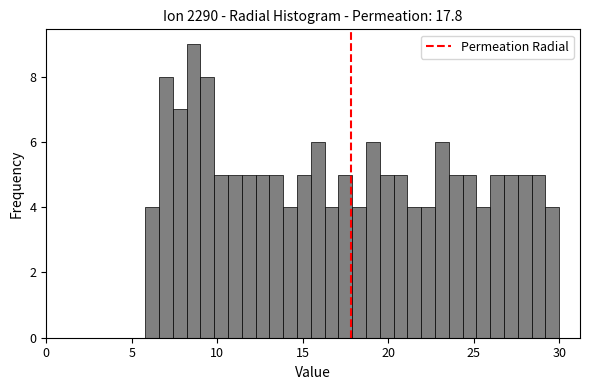

Around what value on the x-axis is the tallest bar? Give the approximate position of its centre, as read against the axis.

8.5